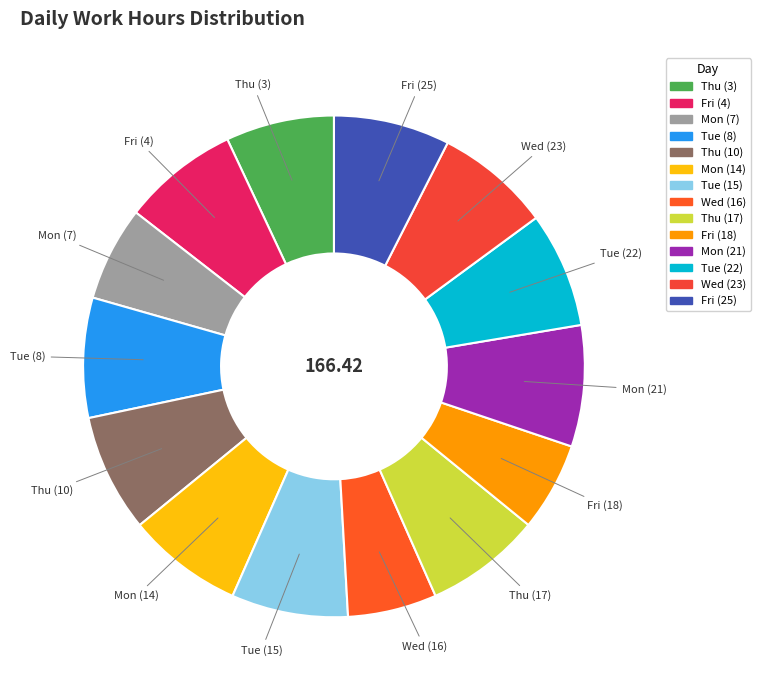

Is the sum of Wed (16) and Fri (18) greater than half?

No